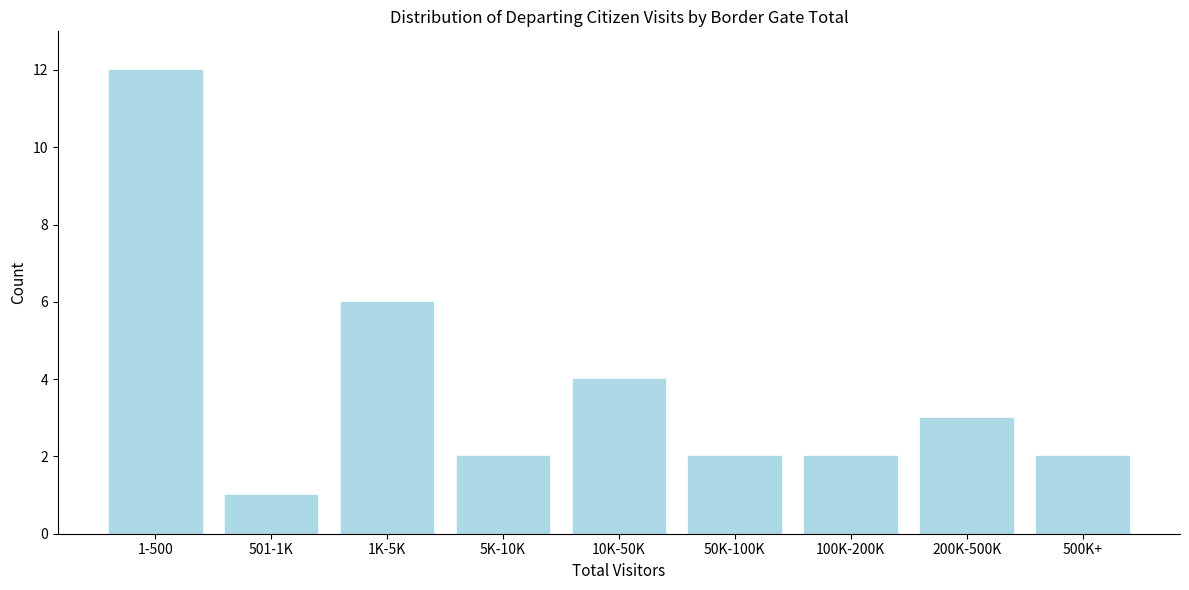

Reading right to left, what are all the values shown in this chart?

2	3	2	2	4	2	6	1	12